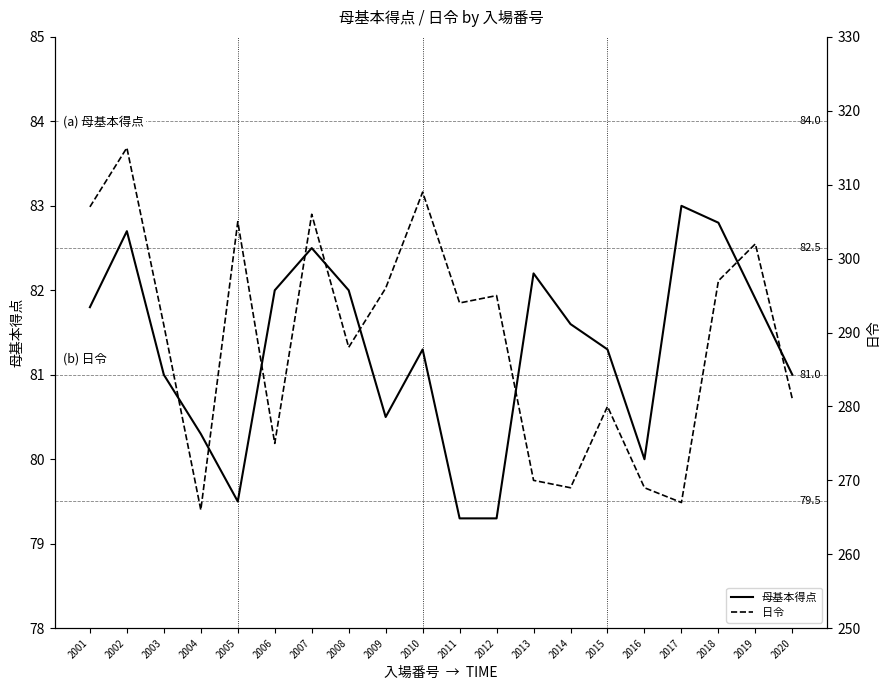

Between 2007 and 2019, which is larger?

2007